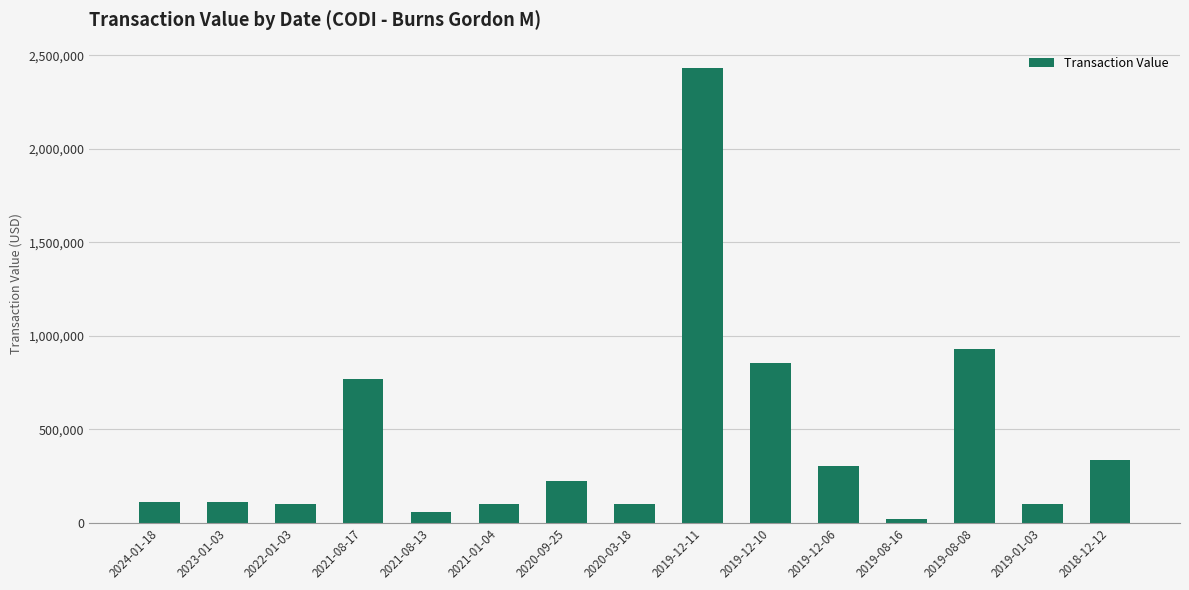

At which category does the chart reach its peak across all series?

2019-12-11